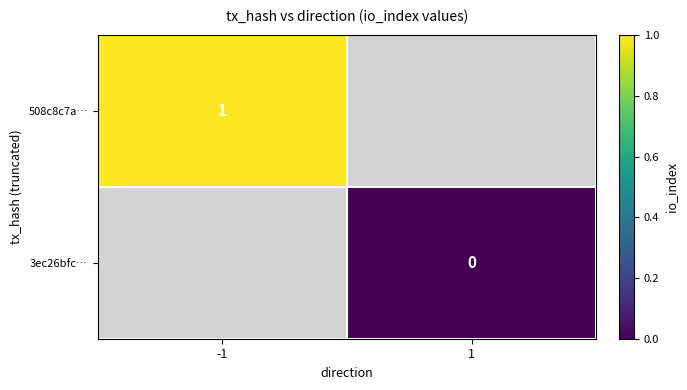

The 508c8c7a… series shows 2 at -1. True or false?

False